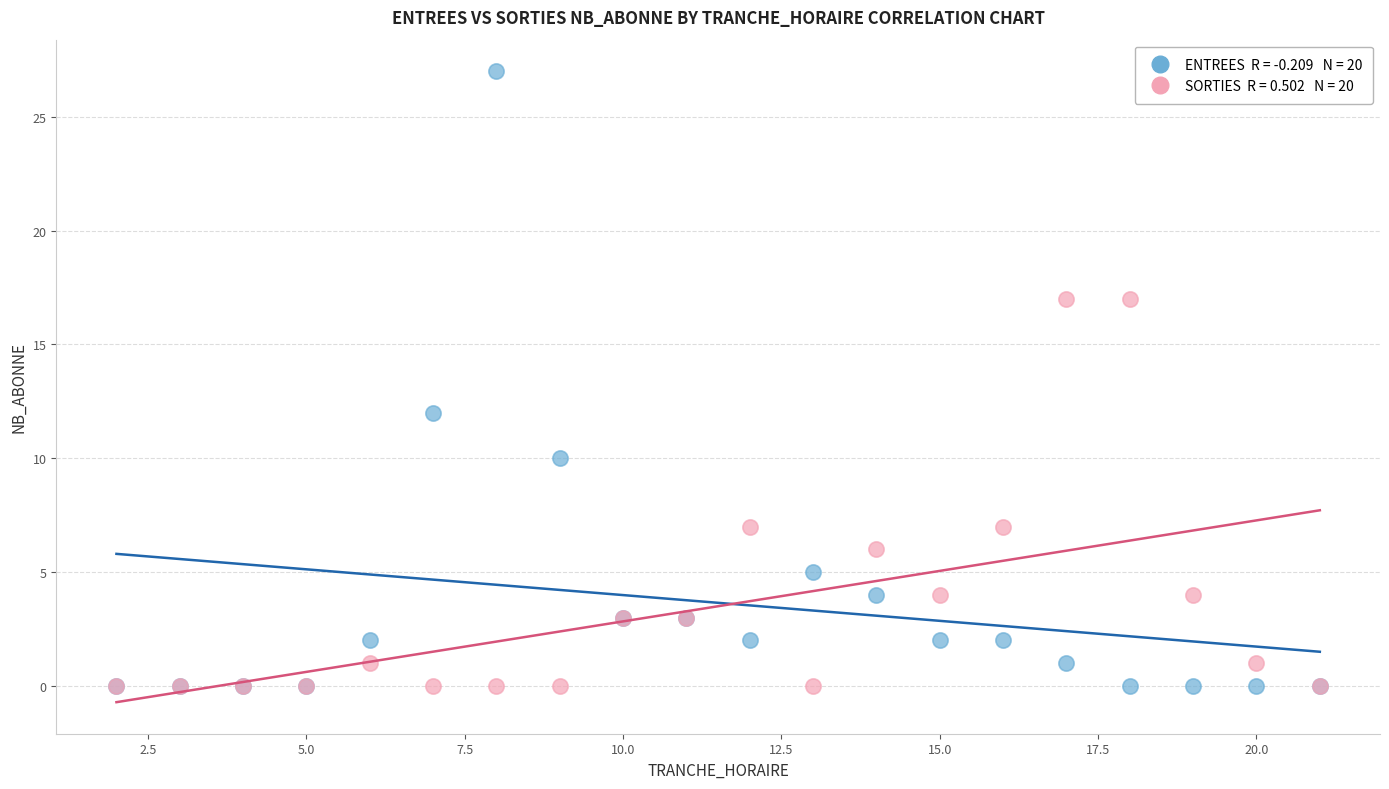

Across all series, what Y value is closest to 13?

12